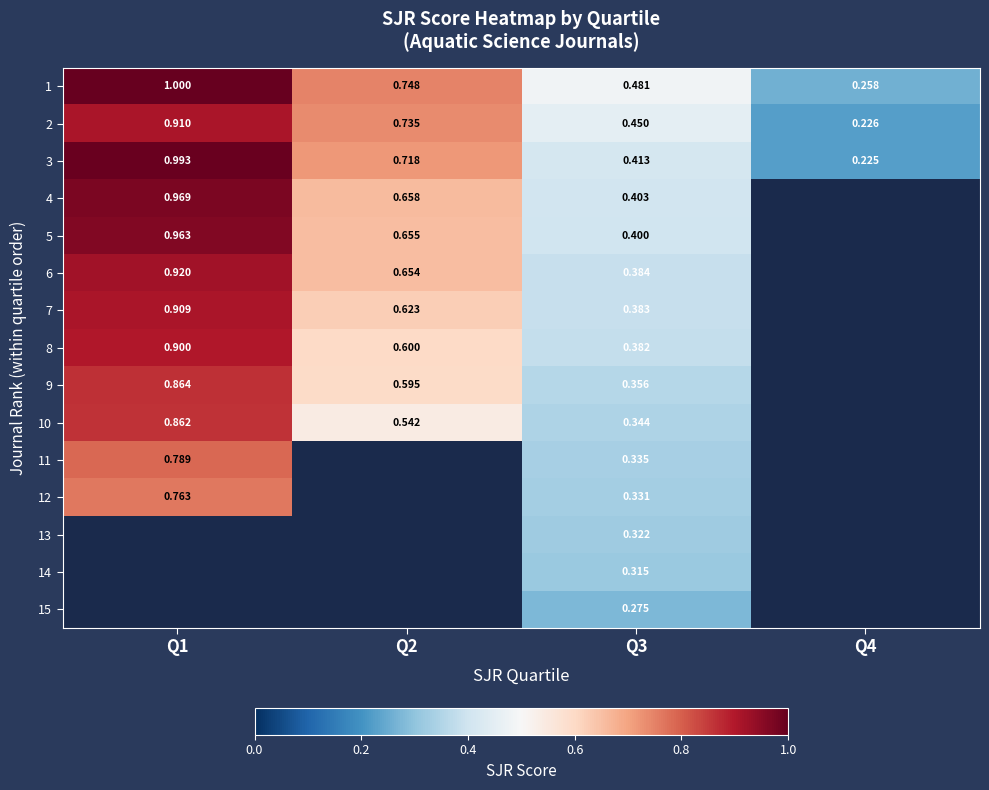

Is the value of 9 at Q1 greater than the value of 8 at Q2?

Yes